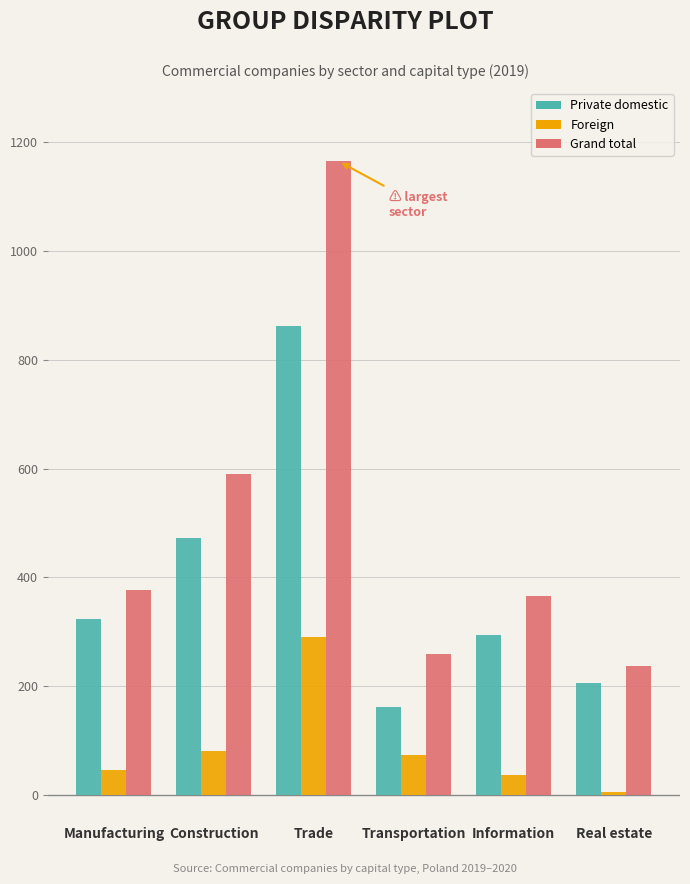

Reading left to right, what are all the values shown in this chart?

Private domestic: 323	473	863	162	294	205
Foreign: 45	81	290	73	37	6
Grand total: 377	590	1165	259	366	237